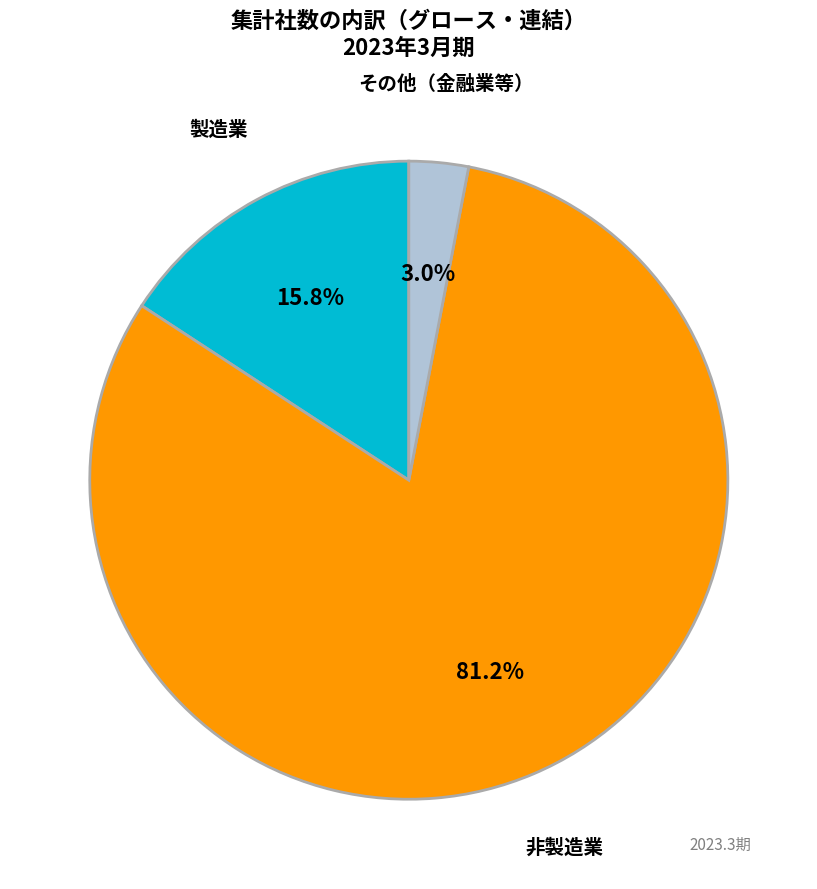

Does any single category account for the majority?

Yes